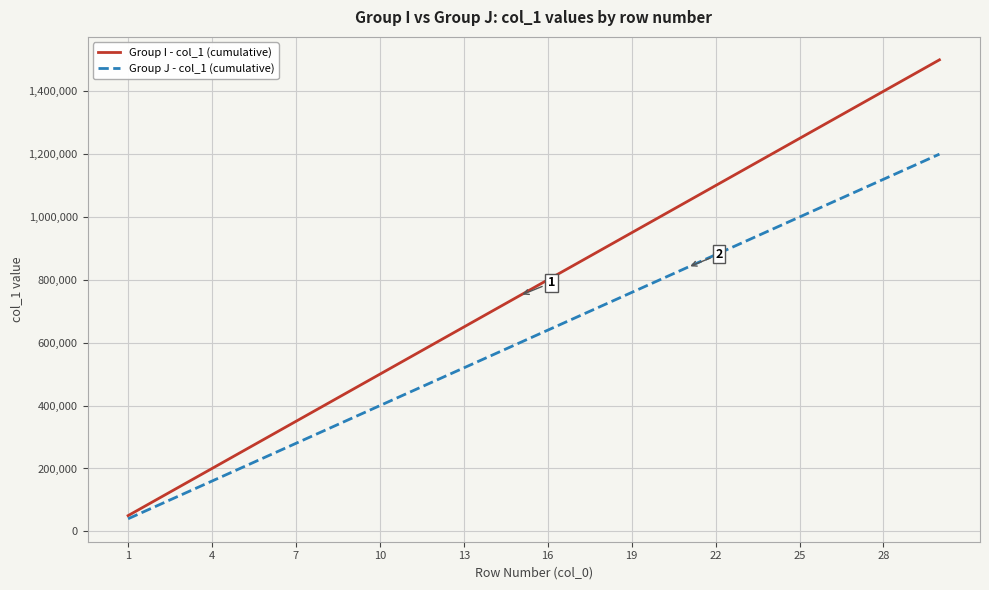

Reading left to right, transcribe all the data shown in this chart.

Group I - col_1 (cumulative): 50000	100000	150000	200000	250000	300000	350000	400000	450000	500000	550000	600000	650000	700000	750000	800000	850000	900000	950000	1000000	1050000	1100000	1150000	1200000	1250000	1300000	1350000	1400000	1450000	1500000
Group J - col_1 (cumulative): 40000	80000	120000	160000	200000	240000	280000	320000	360000	400000	440000	480000	520000	560000	600000	640000	680000	720000	760000	800000	840000	880000	920000	960000	1000000	1040000	1080000	1120000	1160000	1200000